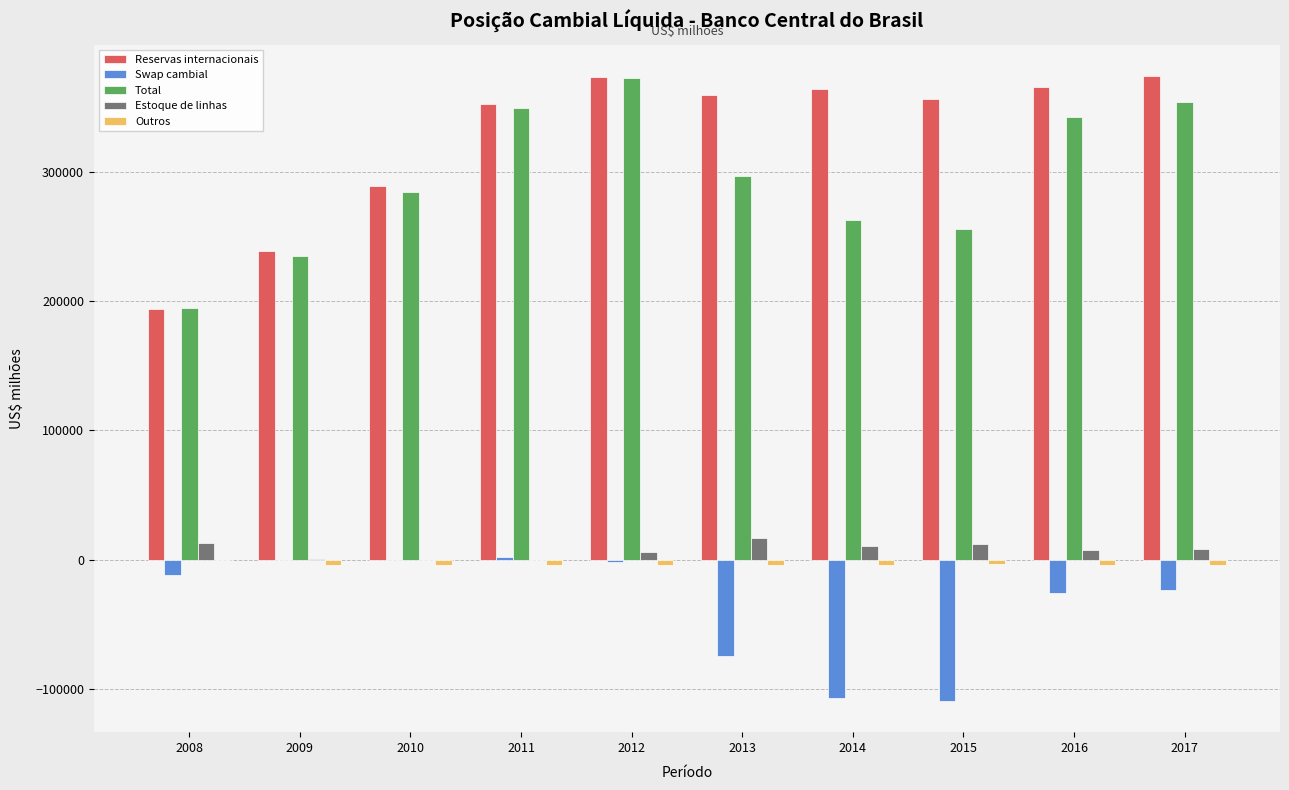

Is the value of Estoque de linhas at 2016 greater than the value of Total at 2009?

No